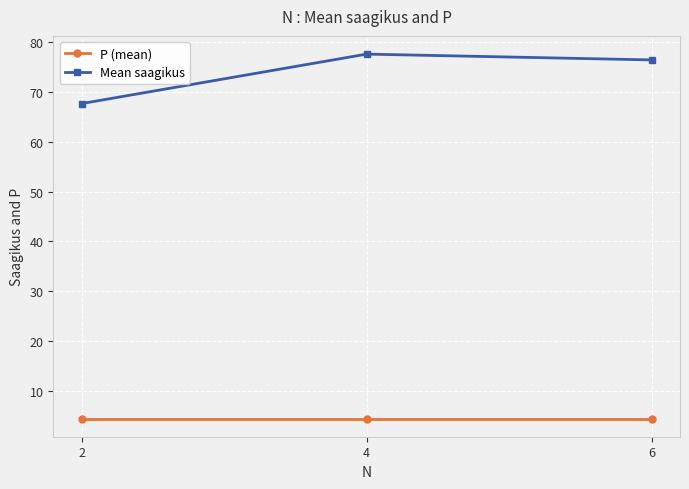

Does the chart display data point markers on the line(s)?

Yes